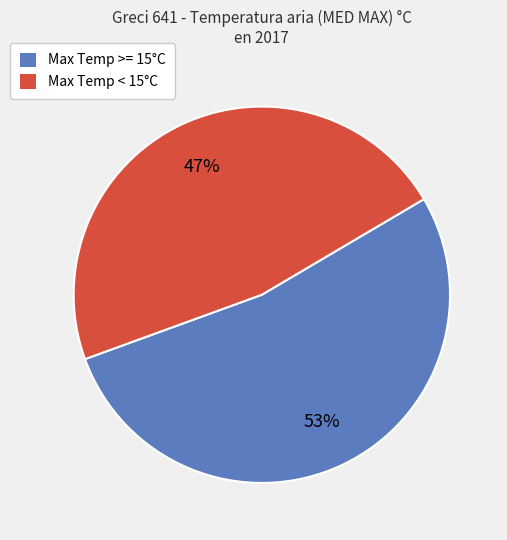

The Max Temp < 15°C slice represents 61% of the pie. True or false?

False